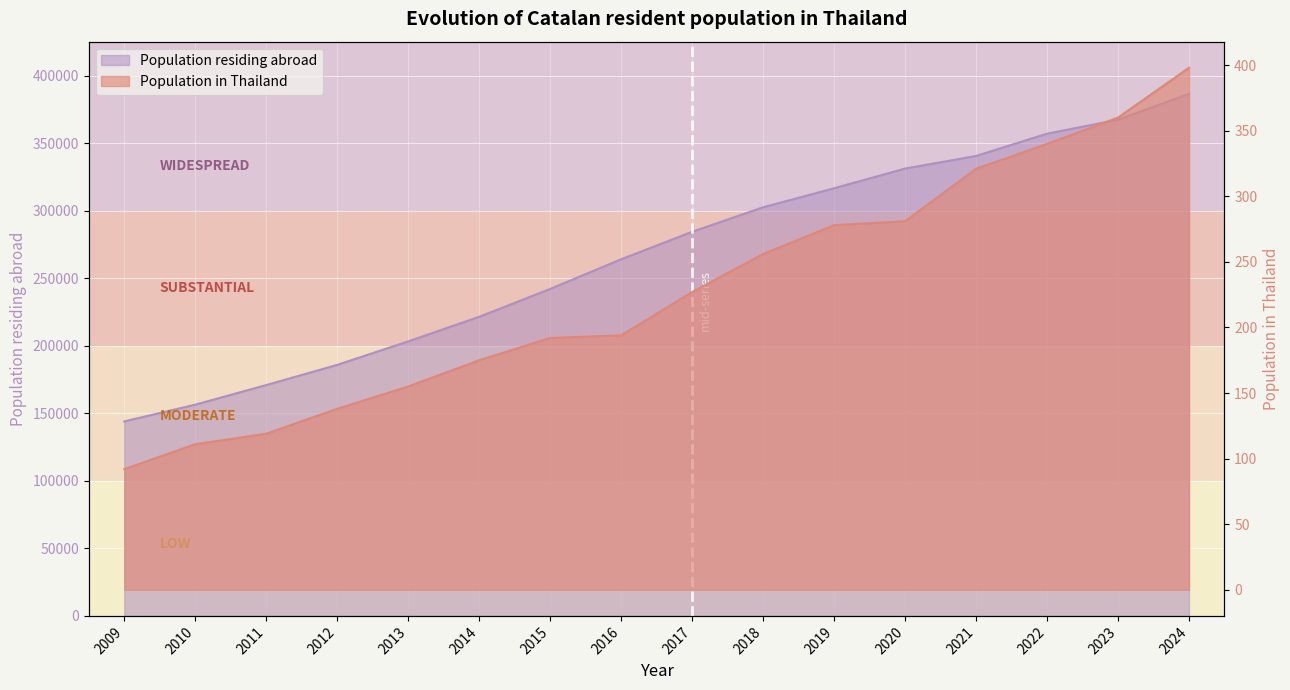

Which series has the largest range (max minus min)?

Population residing abroad